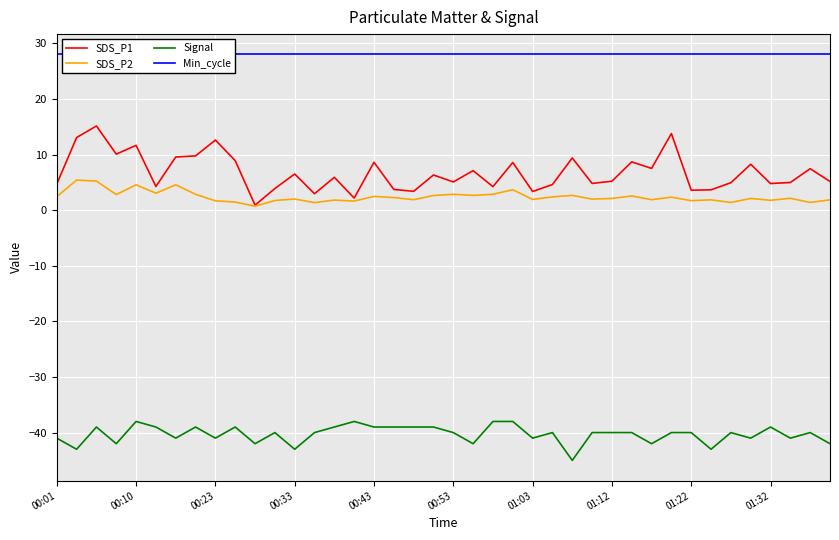

Which series has the widest spread of values?

SDS_P1